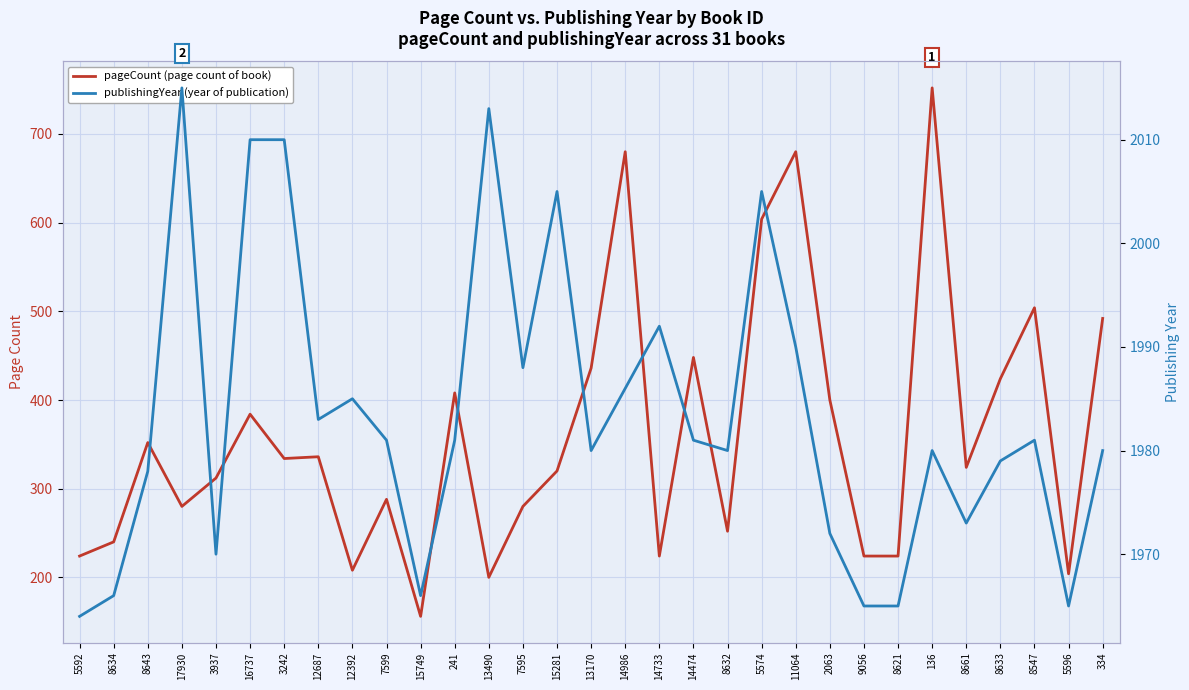

What are all the series names shown in the legend?

pageCount (page count of book), publishingYear (year of publication)